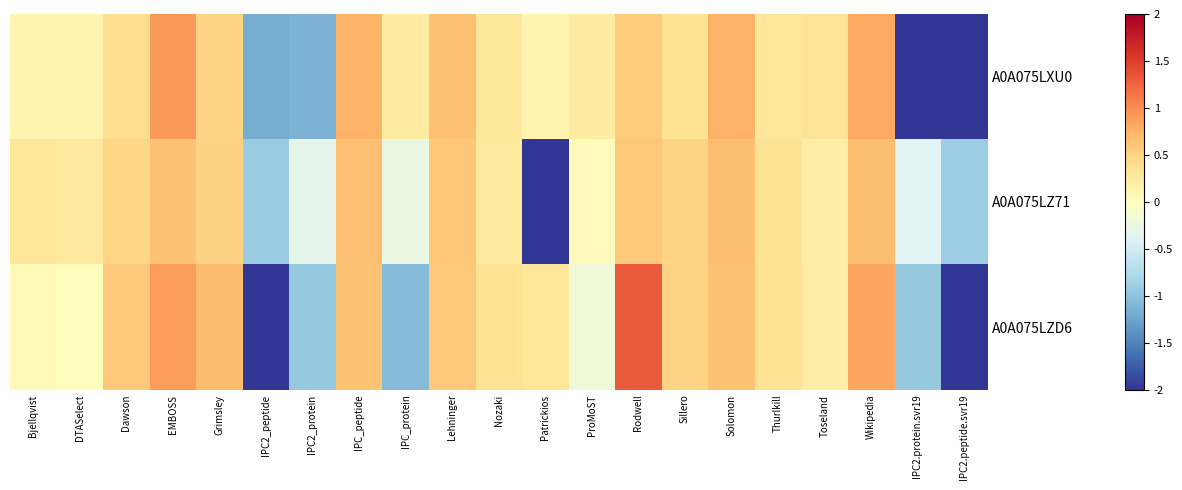

Which has a higher value, Grimsley or DTASelect?

Grimsley